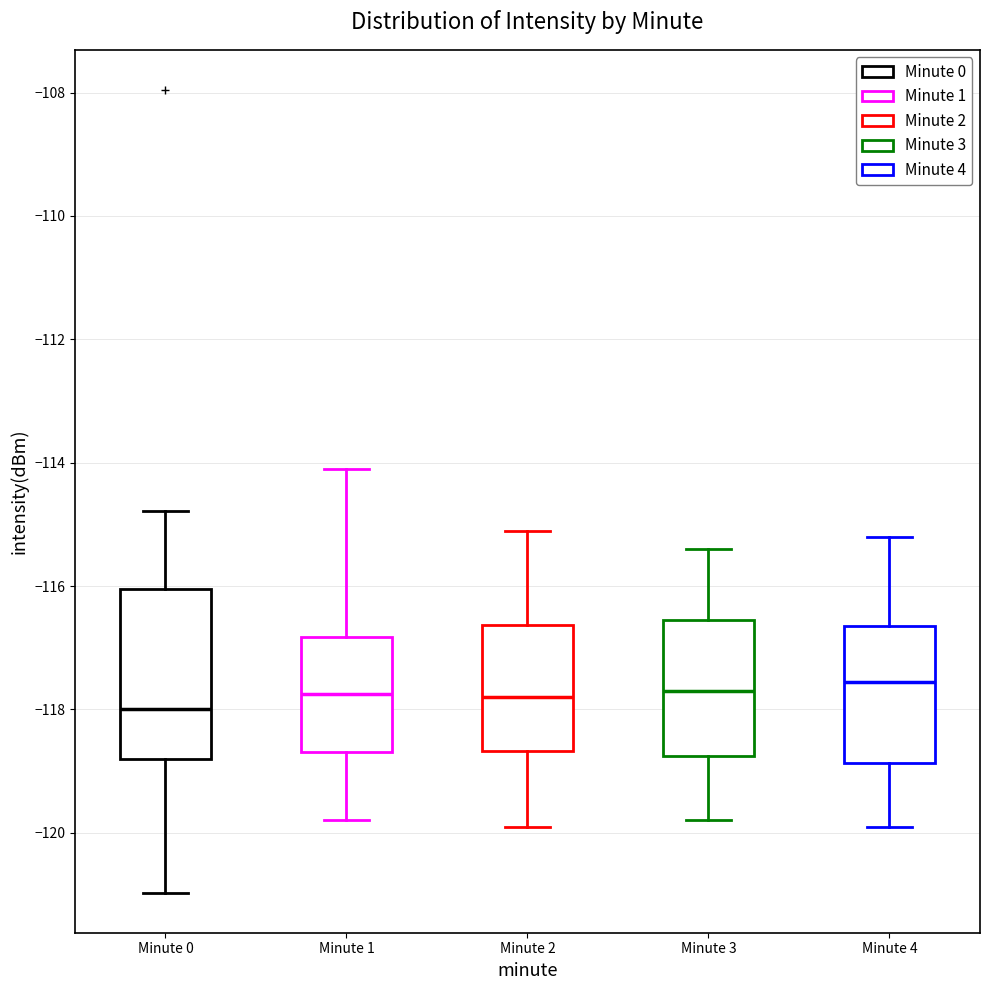

Where does the lower whisker of the box for Minute 4 end on the y-axis? The values are not printed on the chart, so give them approximately, as read against the axis.

-119.8